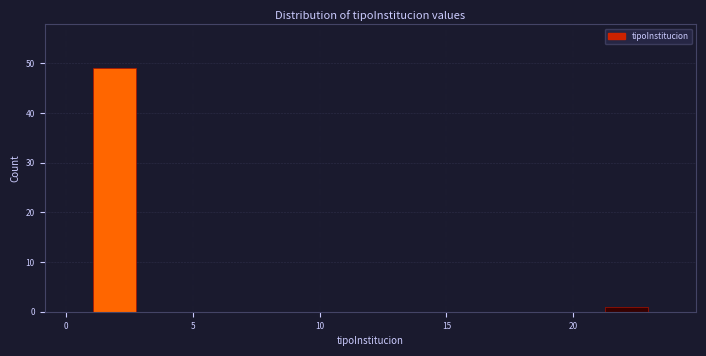

Around what value on the x-axis is the tallest bar? Give the approximate position of its centre, as read against the axis.

2.0